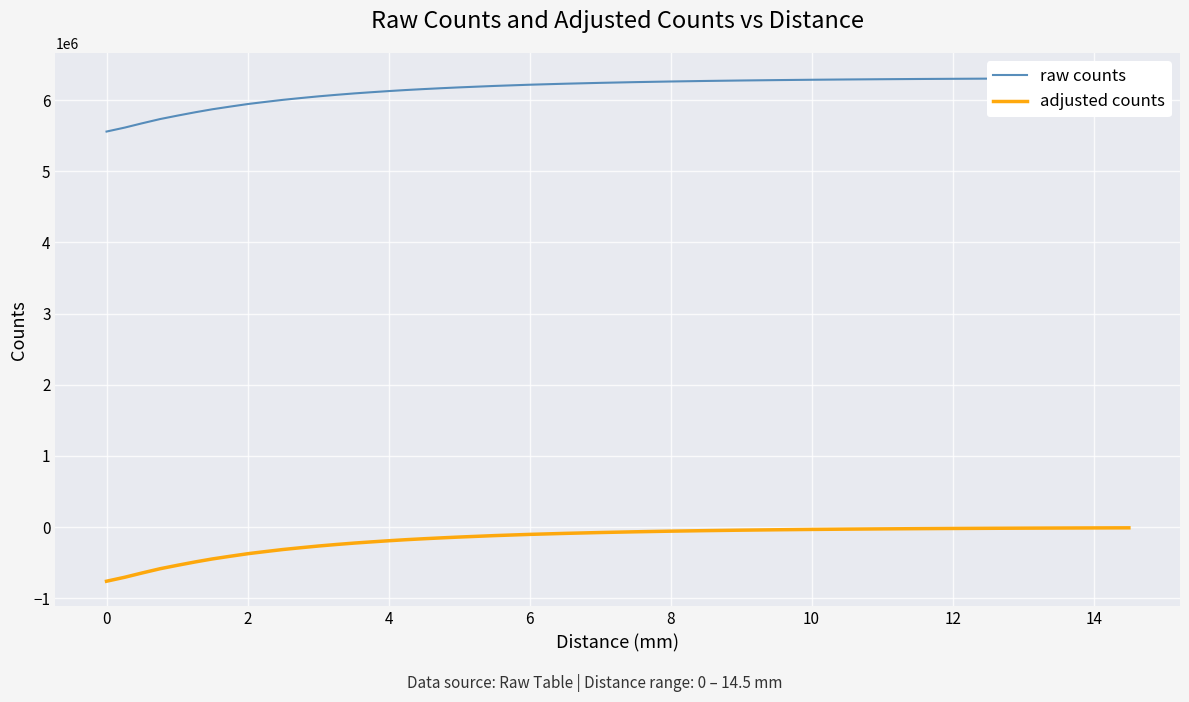

Rank the series by their maximum value, from highest to lowest.

raw counts, adjusted counts